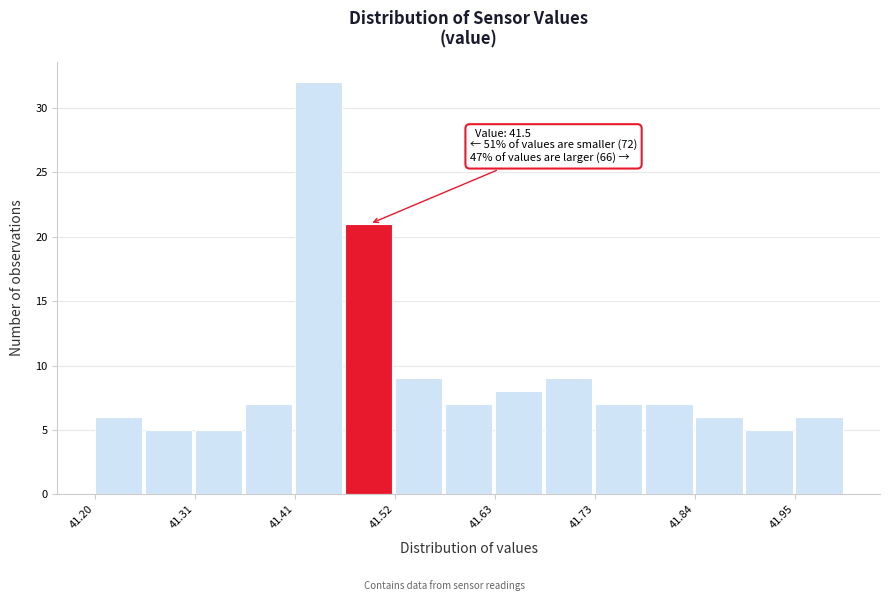

Read against the x-axis, roughly where is the centre of the tallest bar?

41.44